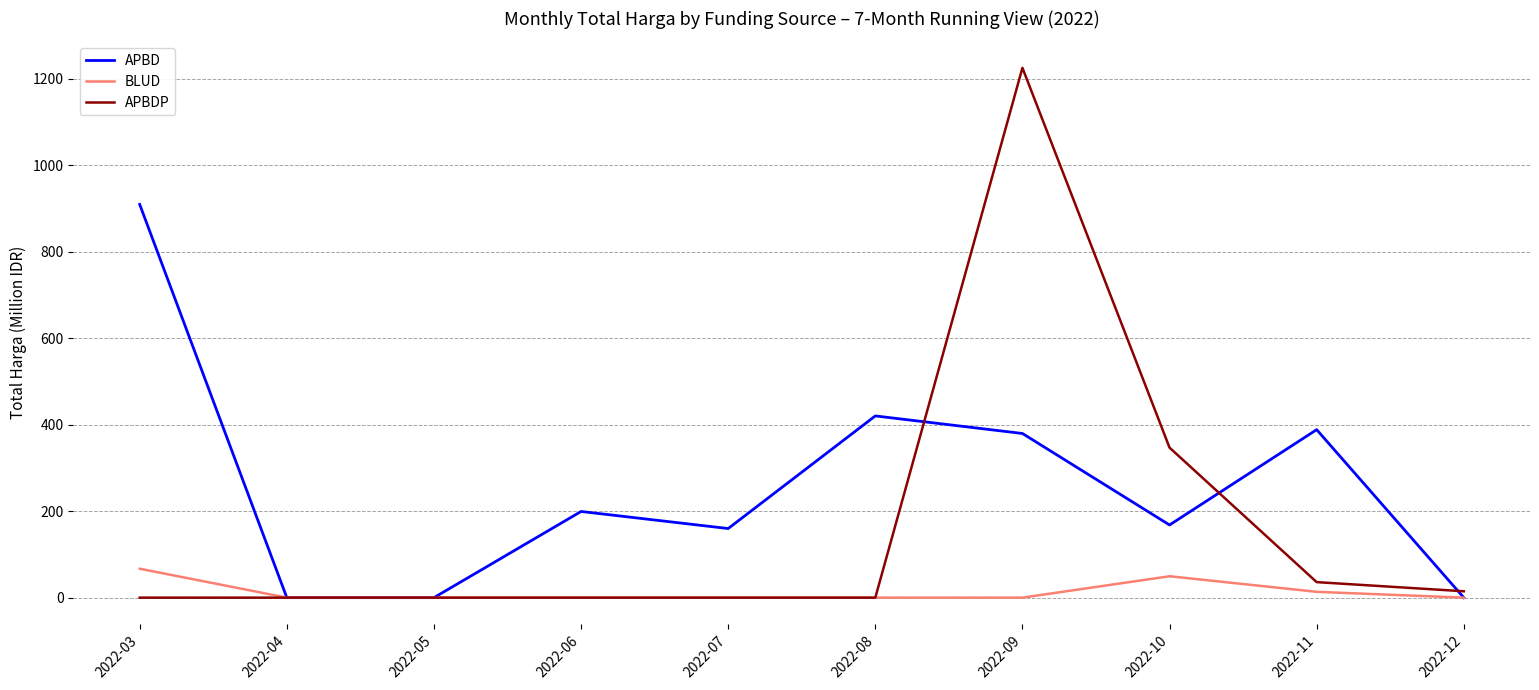

Does the chart display data point markers on the line(s)?

No